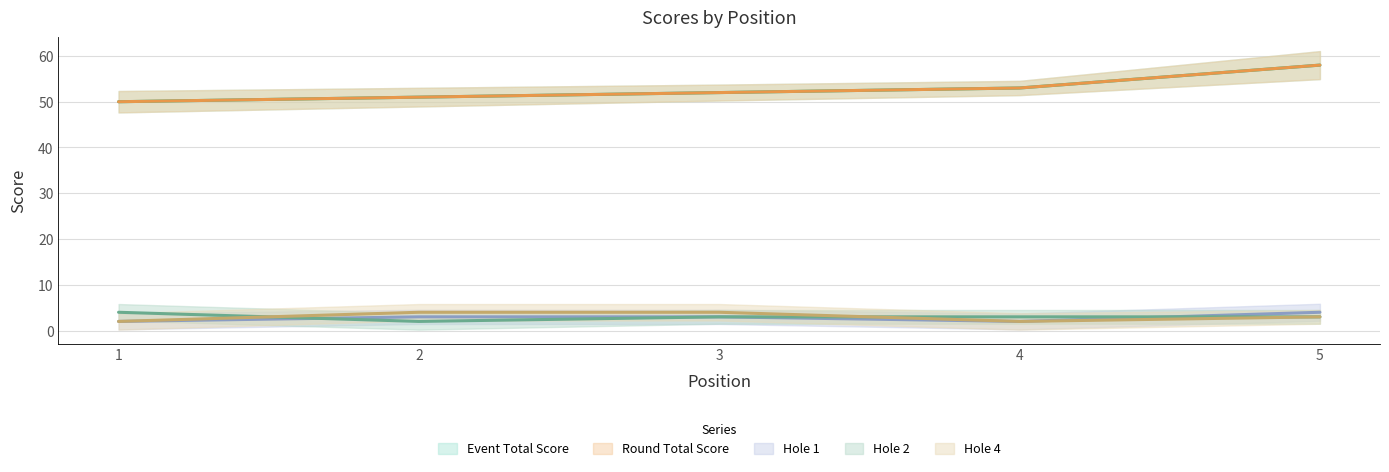

Which label corresponds to the largest value in the chart?

5